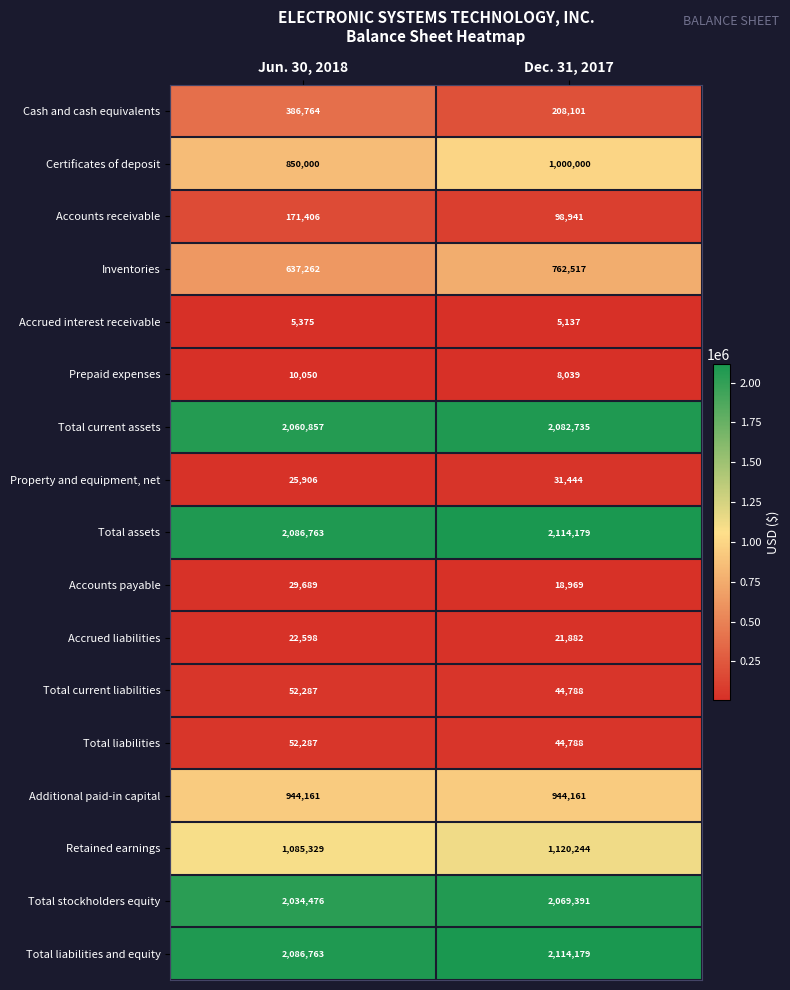

Which series has the largest range (max minus min)?

Cash and cash equivalents